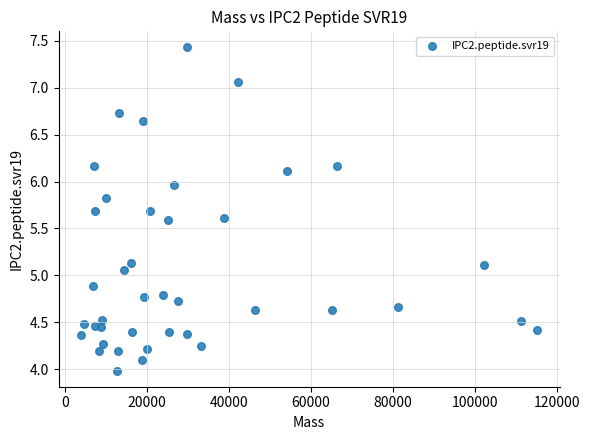

What Y value in the scatter plot is closest to 5?

5.1